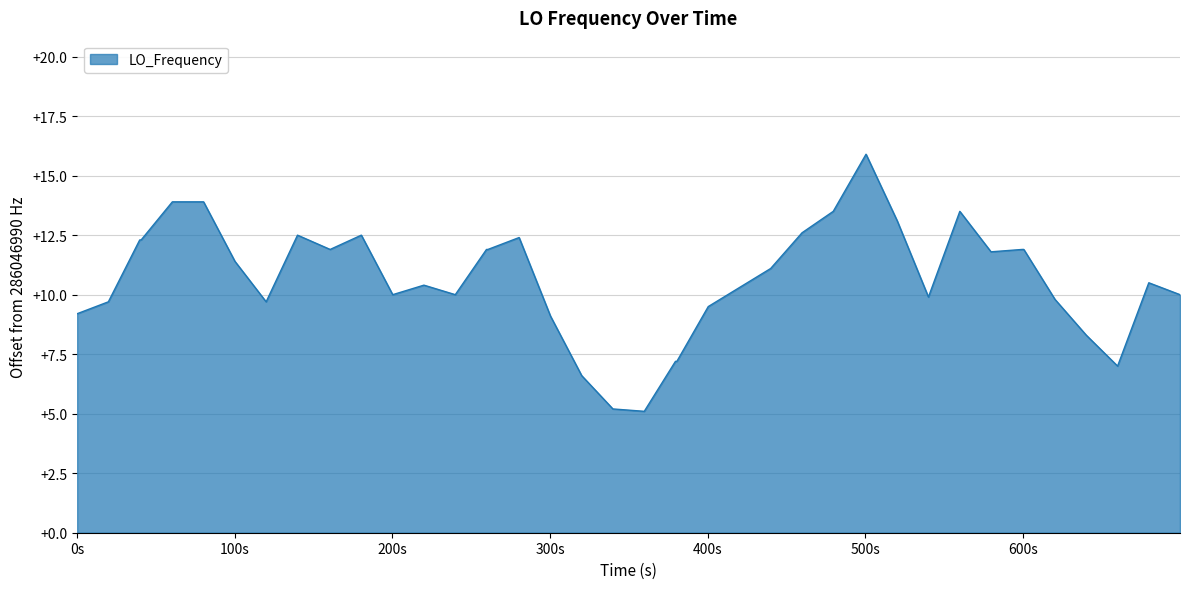

What is the difference between the maximum and minimum values?

10.8